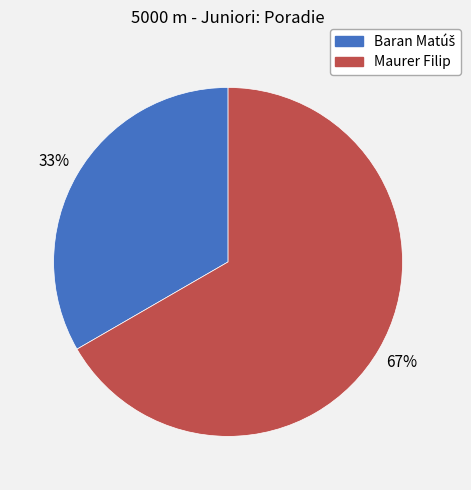

To the nearest percent, what portion does Maurer Filip represent?

67%